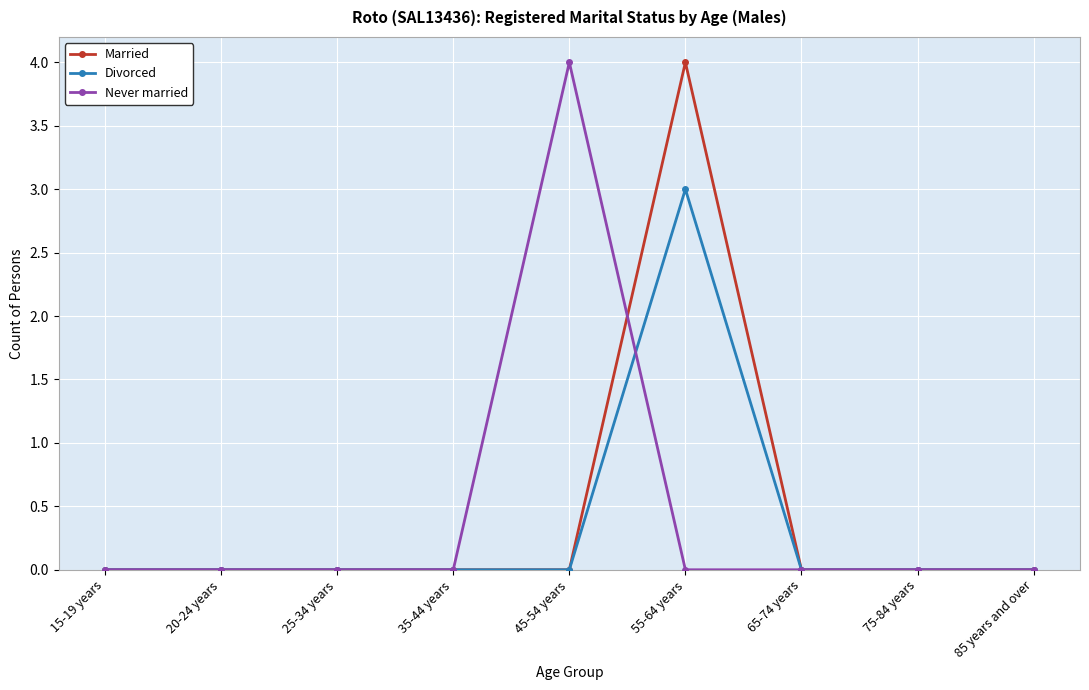

What is the maximum value shown in the chart?

4